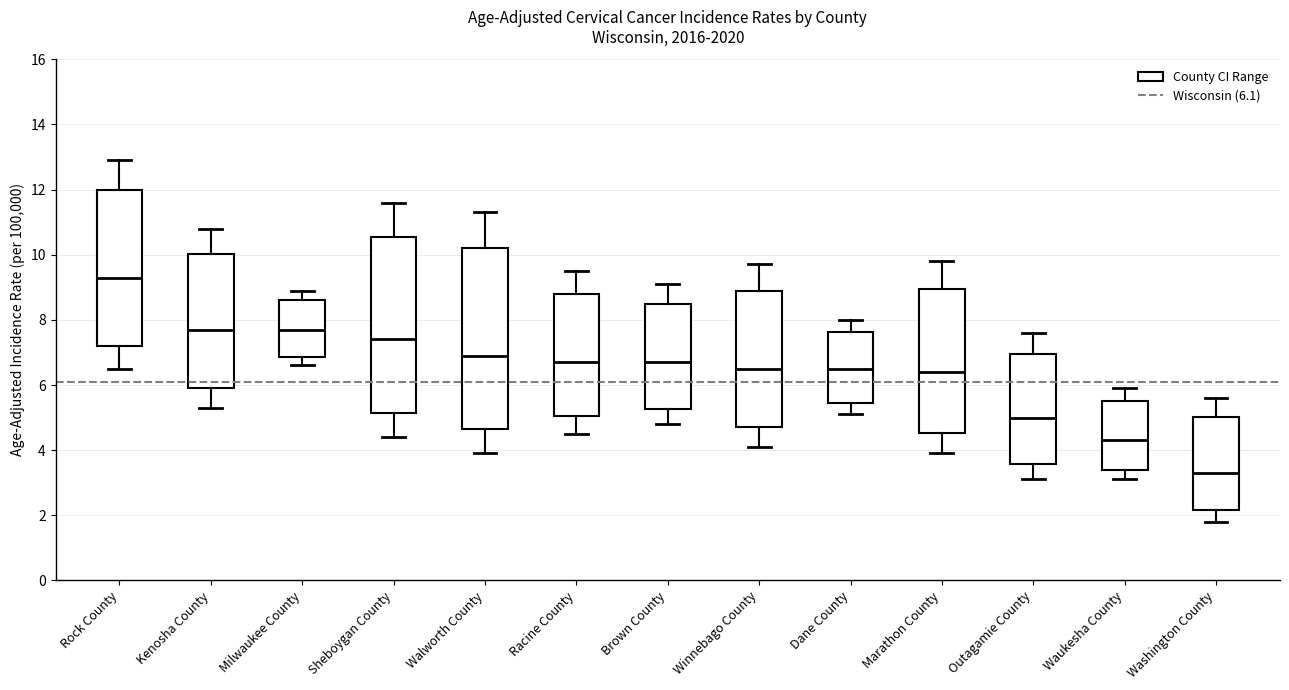

Reading left to right, read every box against the y-axis: the position of its median line, the range the box covers, and the ends of its whiskers. The values are not printed on the chart, so give them approximately, as read against the axis.

Rock County: median 9.4, box 7.2 to 12.0, whiskers 6.6 to 13.0
Kenosha County: median 7.8, box 6.0 to 10.0, whiskers 5.4 to 10.8
Milwaukee County: median 7.8, box 6.8 to 8.6, whiskers 6.6 to 9.0
Sheboygan County: median 7.4, box 5.2 to 10.6, whiskers 4.4 to 11.6
Walworth County: median 7.0, box 4.6 to 10.2, whiskers 4.0 to 11.4
Racine County: median 6.8, box 5.0 to 8.8, whiskers 4.6 to 9.6
Brown County: median 6.8, box 5.2 to 8.6, whiskers 4.8 to 9.2
Winnebago County: median 6.6, box 4.8 to 9.0, whiskers 4.2 to 9.8
Dane County: median 6.6, box 5.4 to 7.6, whiskers 5.2 to 8.0
Marathon County: median 6.4, box 4.6 to 9.0, whiskers 4.0 to 9.8
Outagamie County: median 5.0, box 3.6 to 7.0, whiskers 3.2 to 7.6
Waukesha County: median 4.4, box 3.4 to 5.6, whiskers 3.2 to 6.0
Washington County: median 3.4, box 2.2 to 5.0, whiskers 1.8 to 5.6